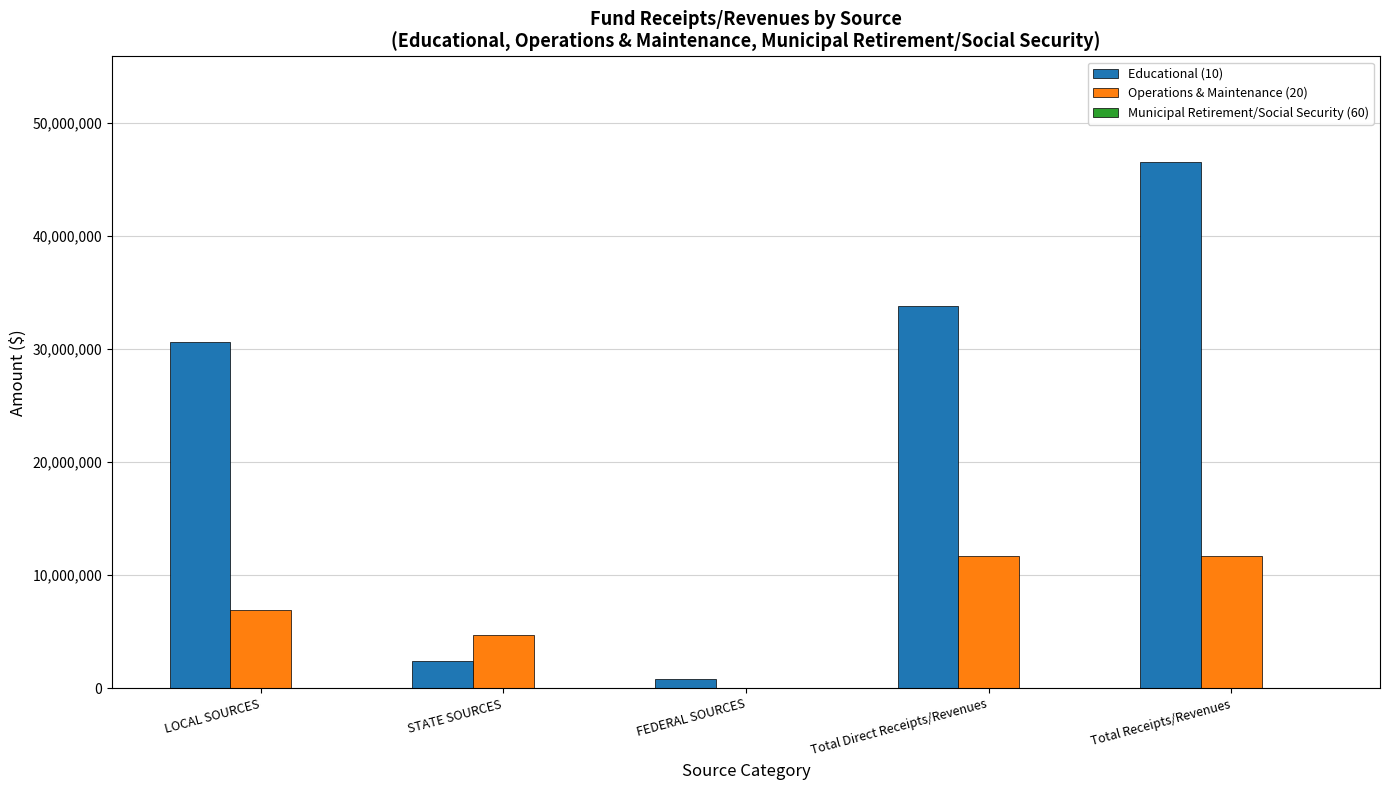

The Operations & Maintenance (20) series shows 15400448 at Total Receipts/Revenues. True or false?

False